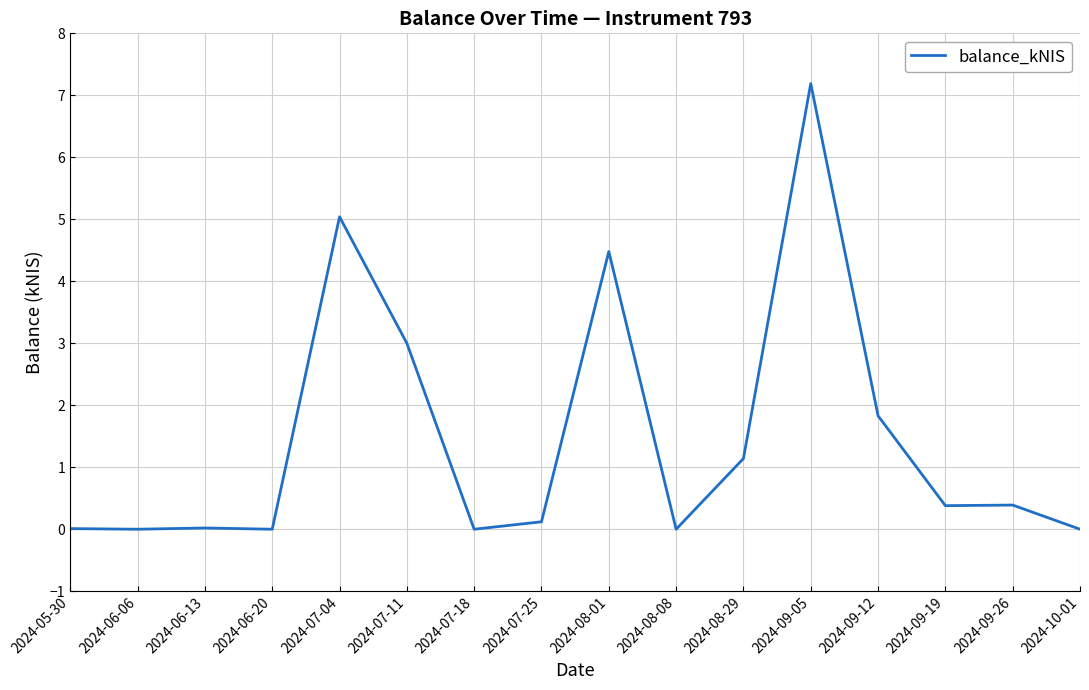

True or false: the data has more than 0 interior local peaks.

True